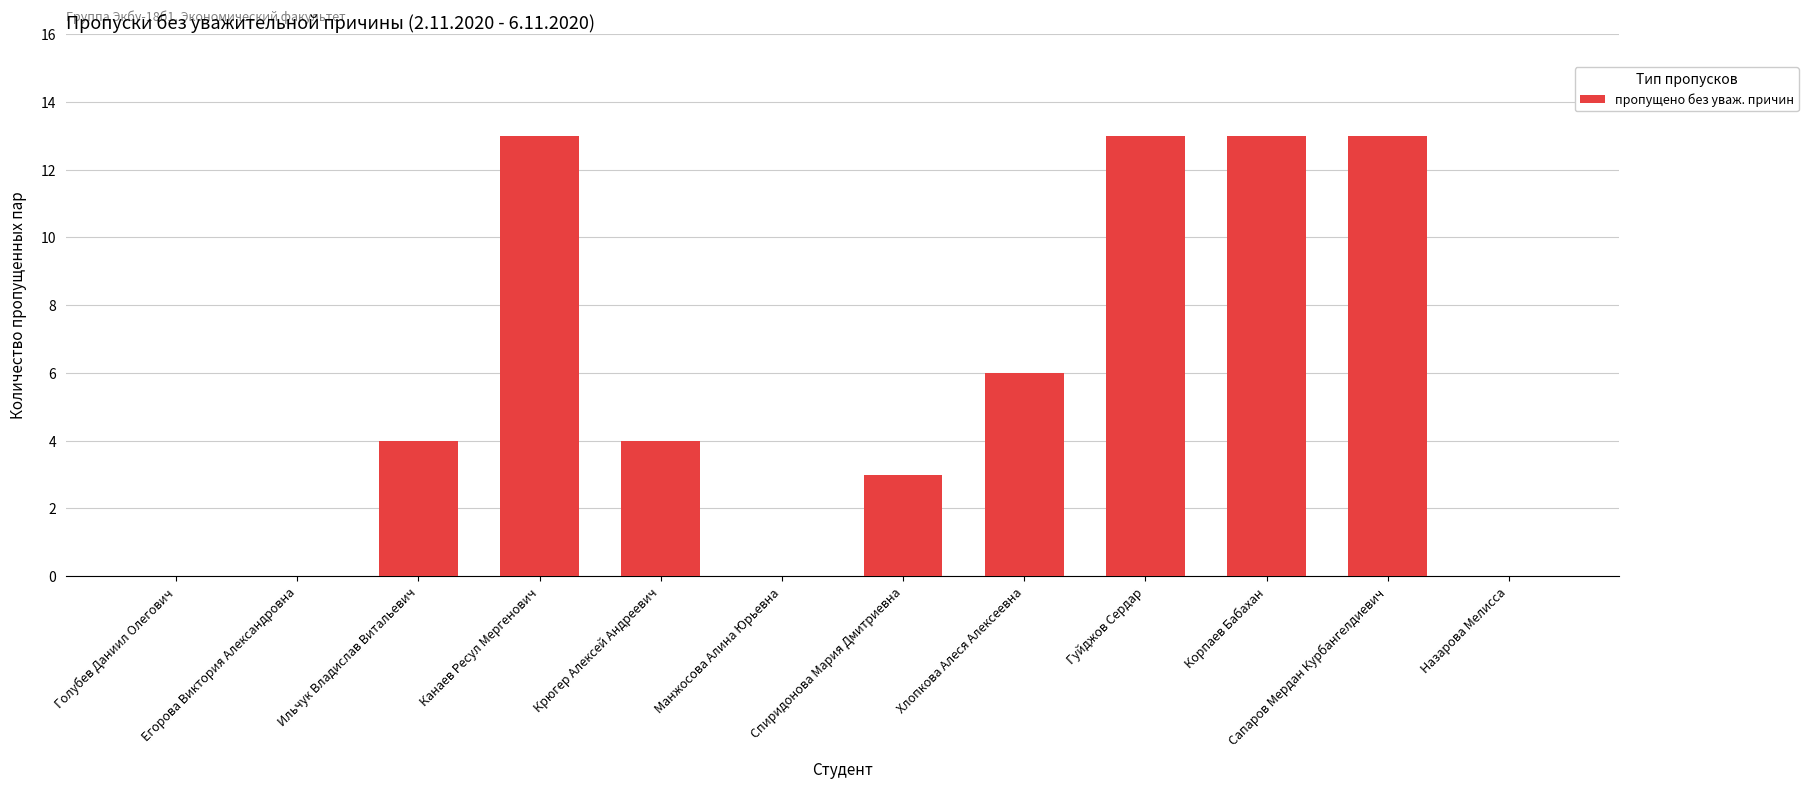

True or false: the data shows 8 at Манжосова Алина Юрьевна.

False